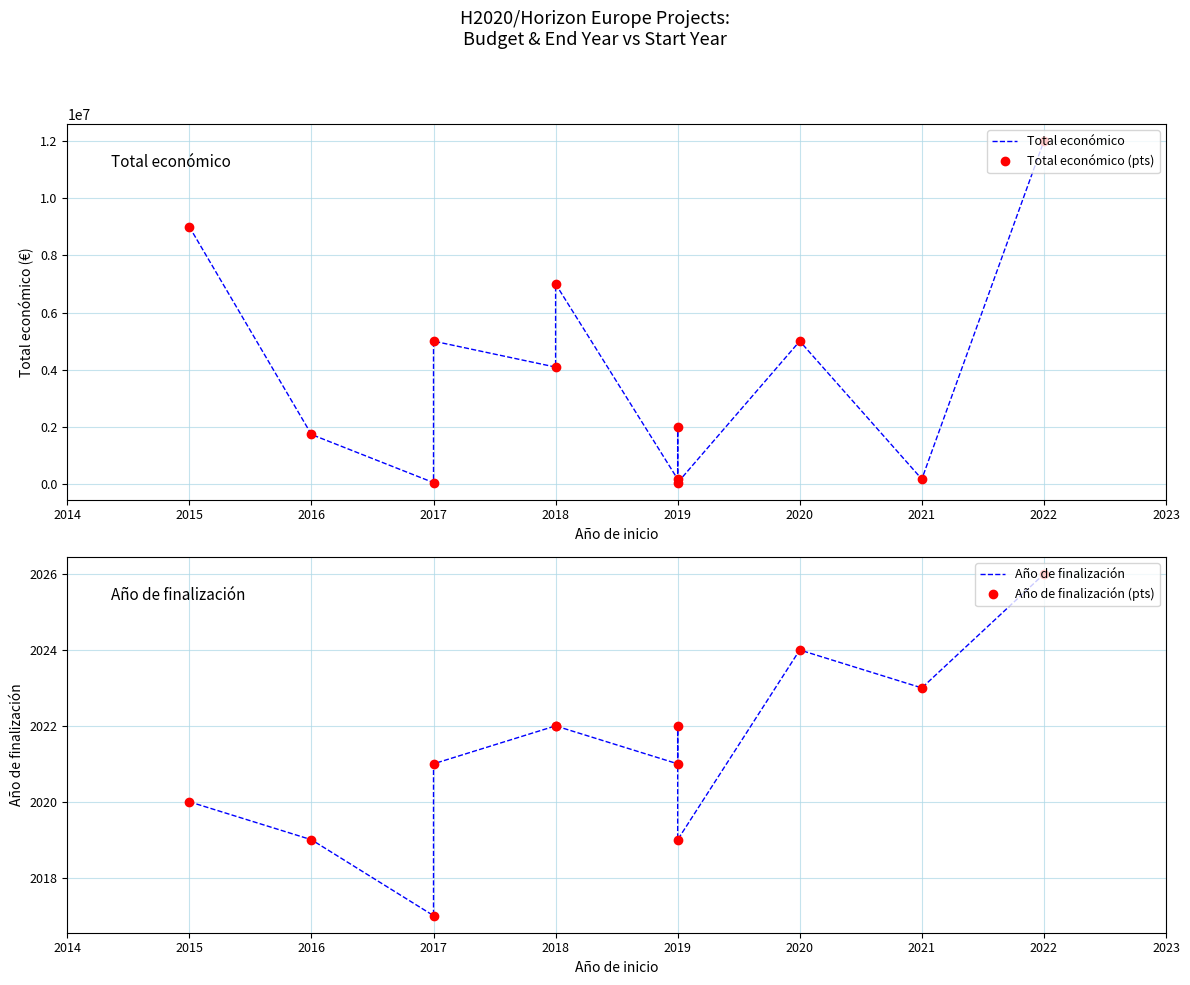

True or false: Total económico and Año de finalización cross at least once.

False